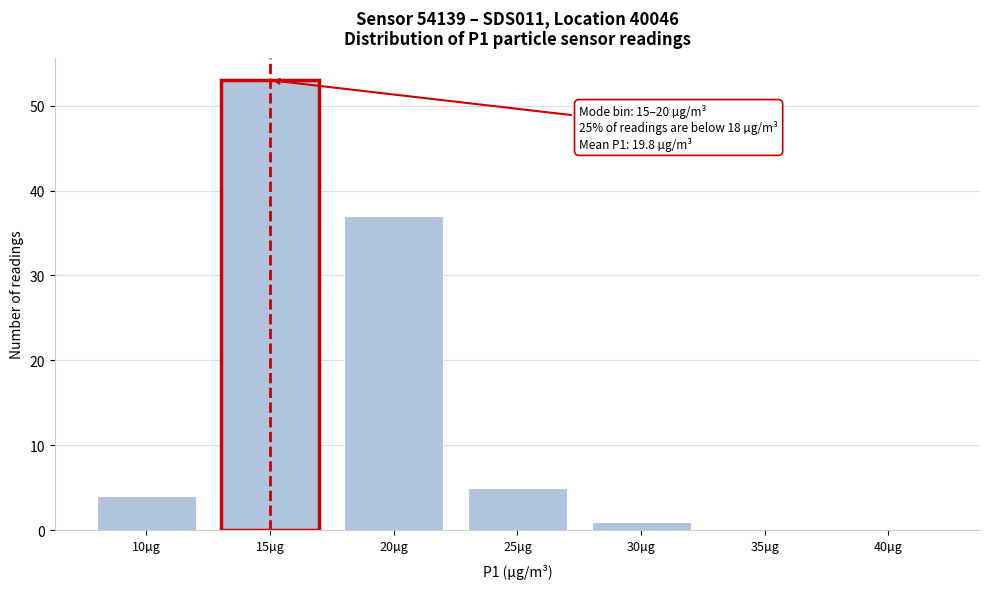

Reading right to left, what are all the values shown in this chart?

40µg=0	35µg=0	30µg=1	25µg=5	20µg=37	15µg=53	10µg=4